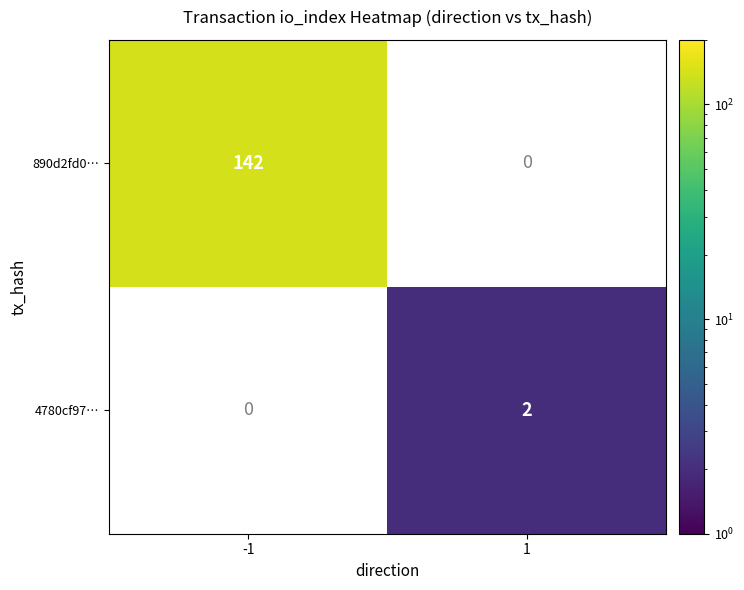

Is the value of 890d2fd0… at -1 greater than the value of 4780cf97… at 1?

Yes